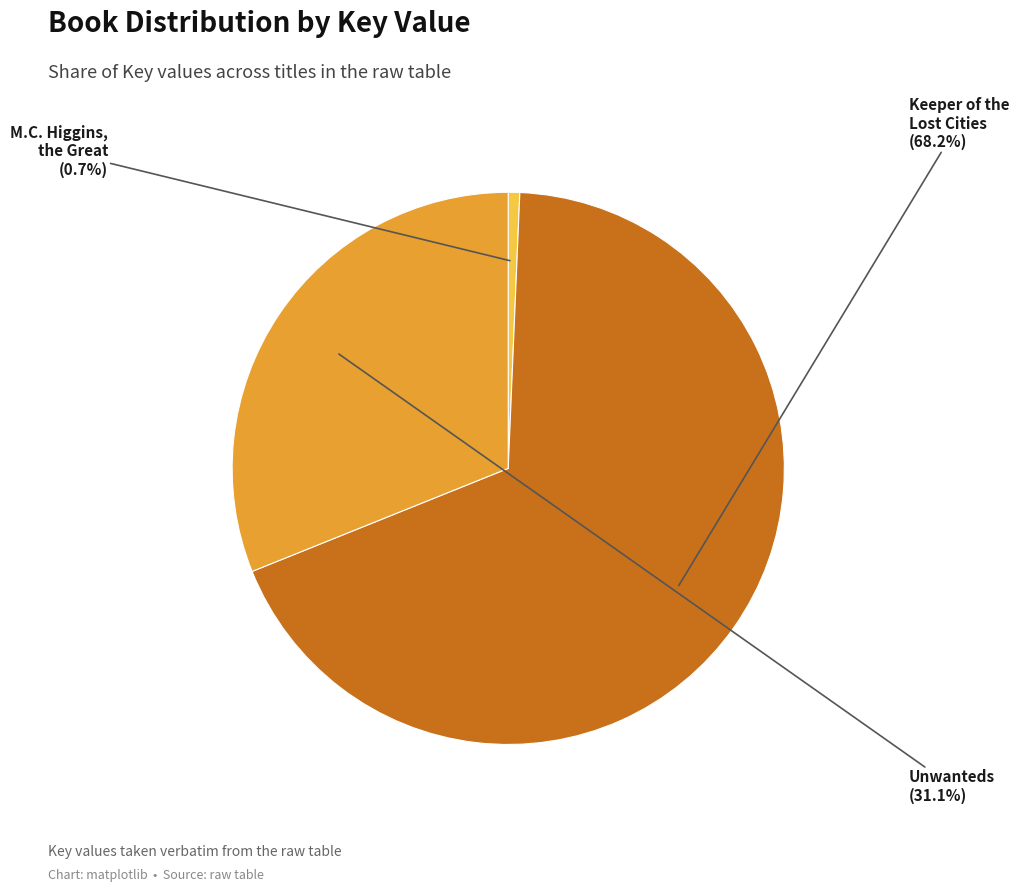

Is there any slice that represents more than half of the pie?

Yes